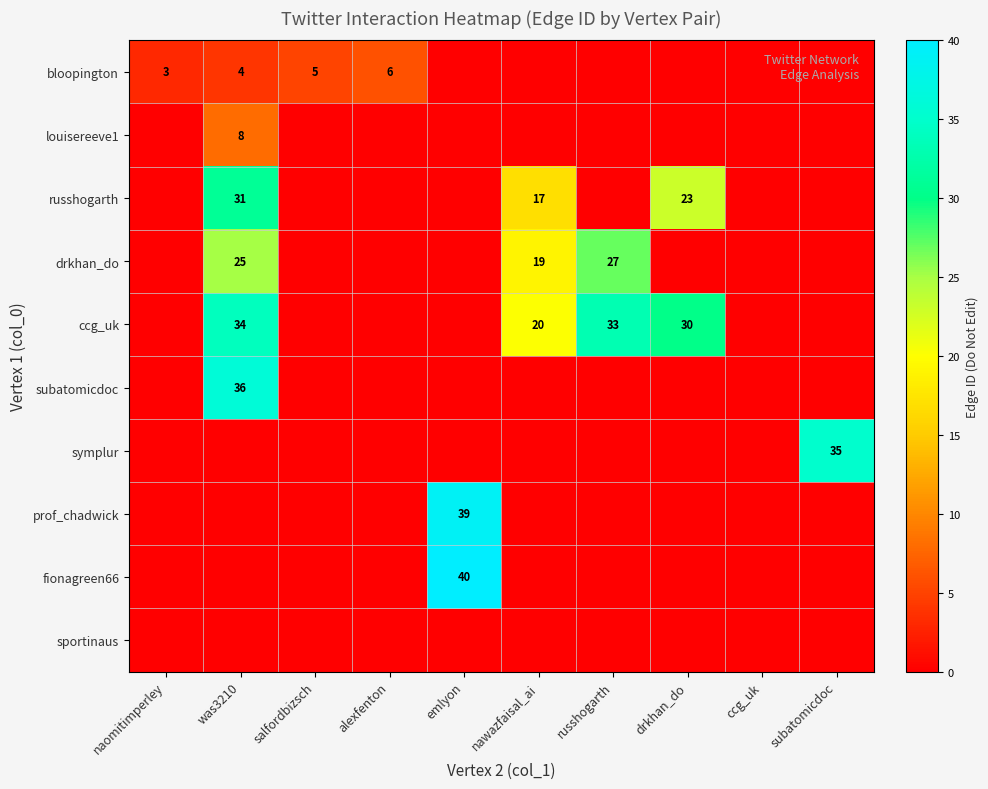

Is it true that subatomicdoc equals 36 at was3210?

True